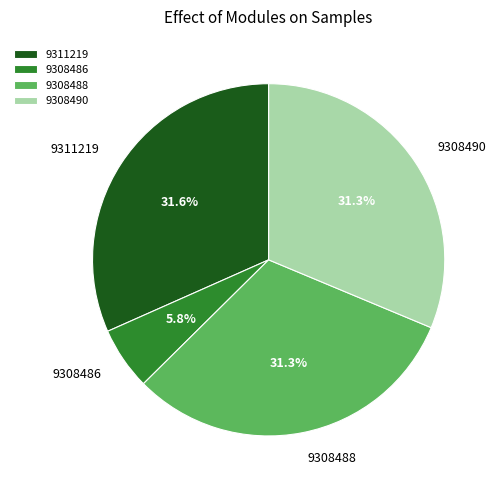

Approximately how many times larger is the value at 9308486 compared to 9308490?

0.2